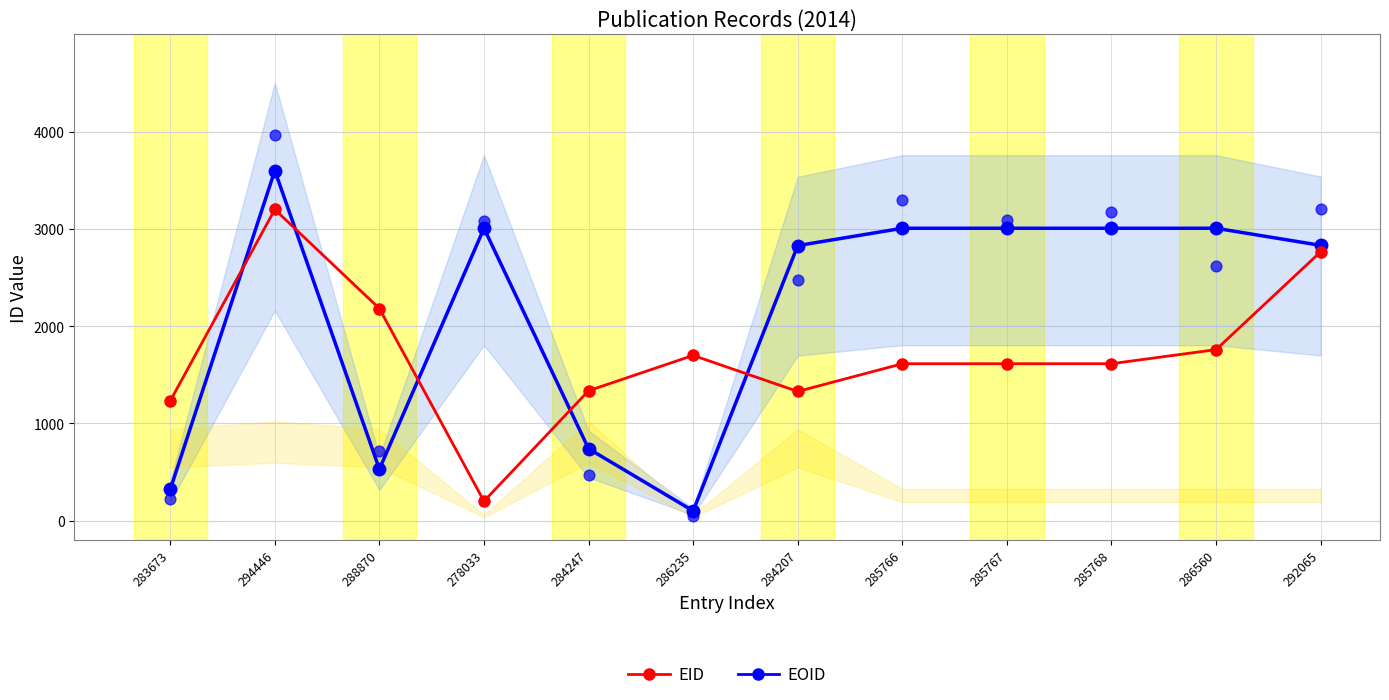

Which series contains the lowest Y value?

EOID